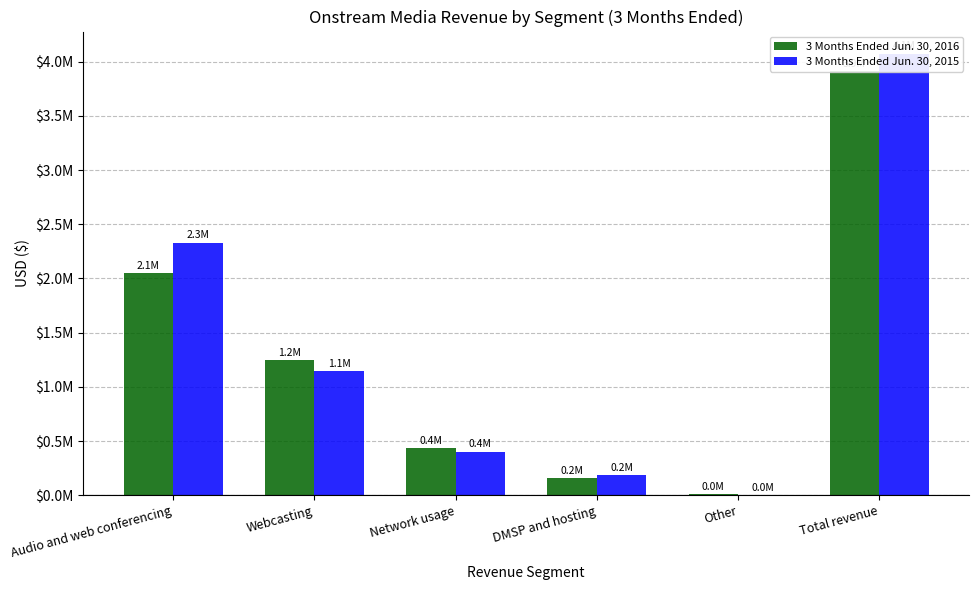

At which label is 3 Months Ended Jun. 30, 2016 closest to 1960354?

Audio and web conferencing